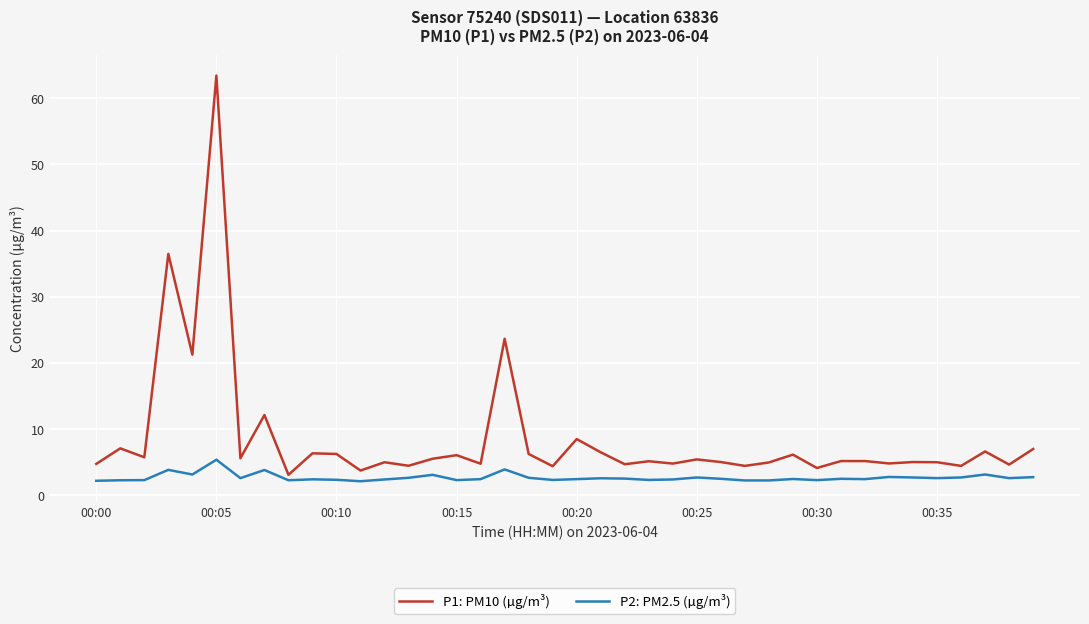

True or false: P1: PM10 (µg/m³) and P2: PM2.5 (µg/m³) intersect in this chart.

False